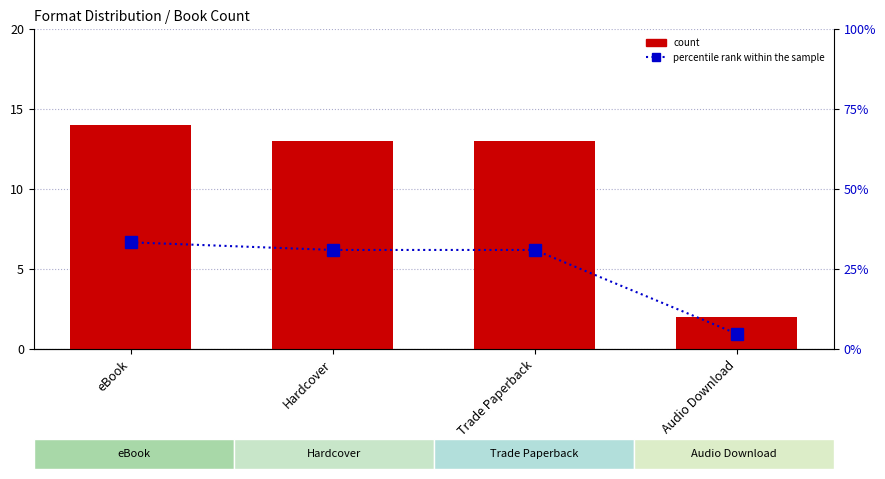

List the labels in order of count value, largest first.

eBook, Hardcover, Trade Paperback, Audio Download